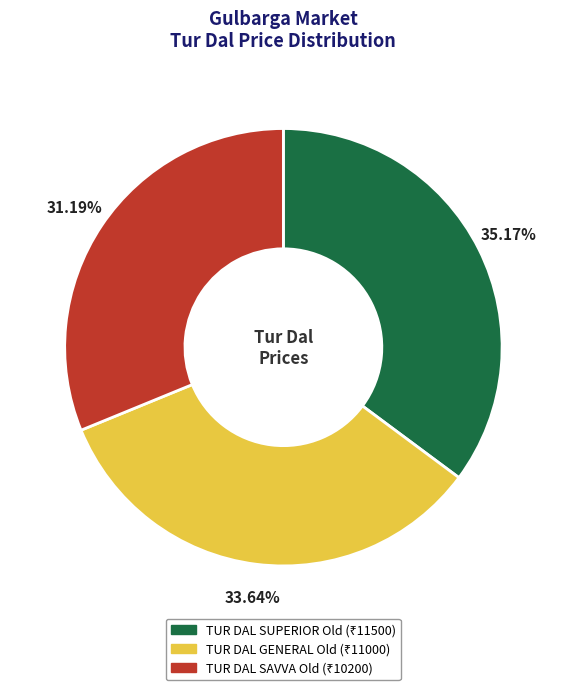

Combined, do TUR DAL SUPERIOR Old and TUR DAL GENERAL Old account for over 50%?

Yes